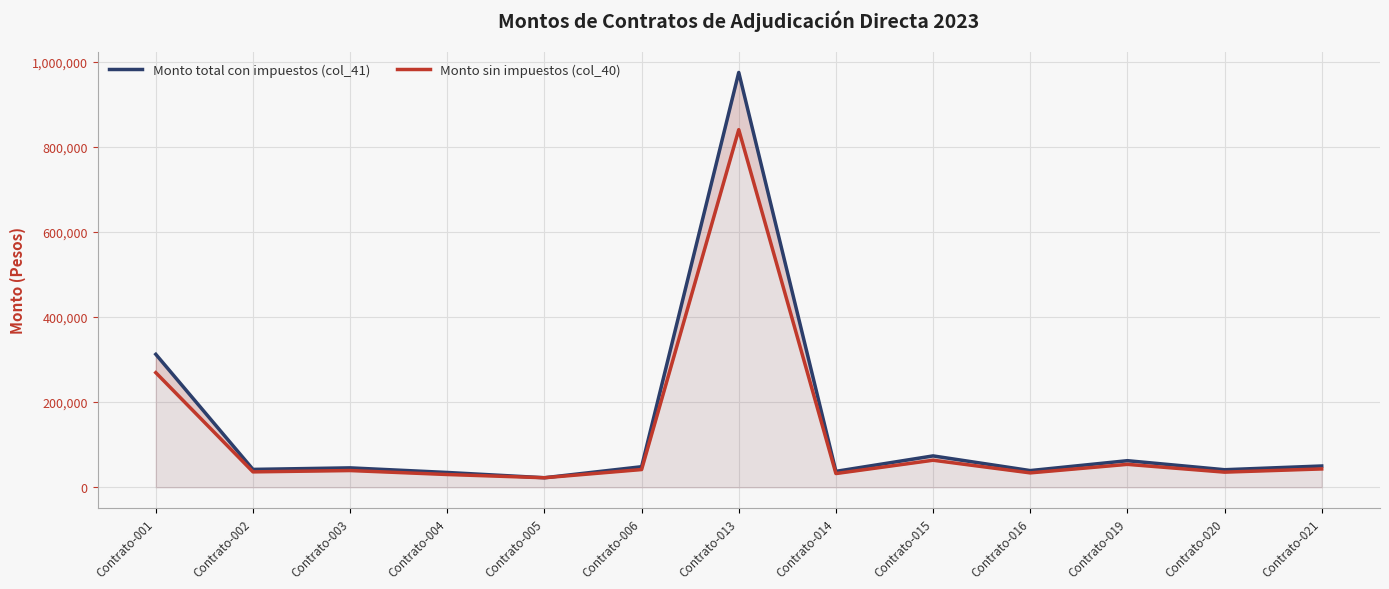

Reading left to right, extract all data points from this chart.

Monto total con impuestos (col_41): 312353.0	42000.0	45600.0	34800.0	22400.0	48312.3	974400.0	37415.7	73710.4	39239.3	62469.2	41258.9	50000.0
Monto sin impuestos (col_40): 269269.8	36206.9	39310.3	30000.0	22400.0	41648.5	840000.0	32254.9	63543.5	33827.0	53852.7	35568.0	43103.4